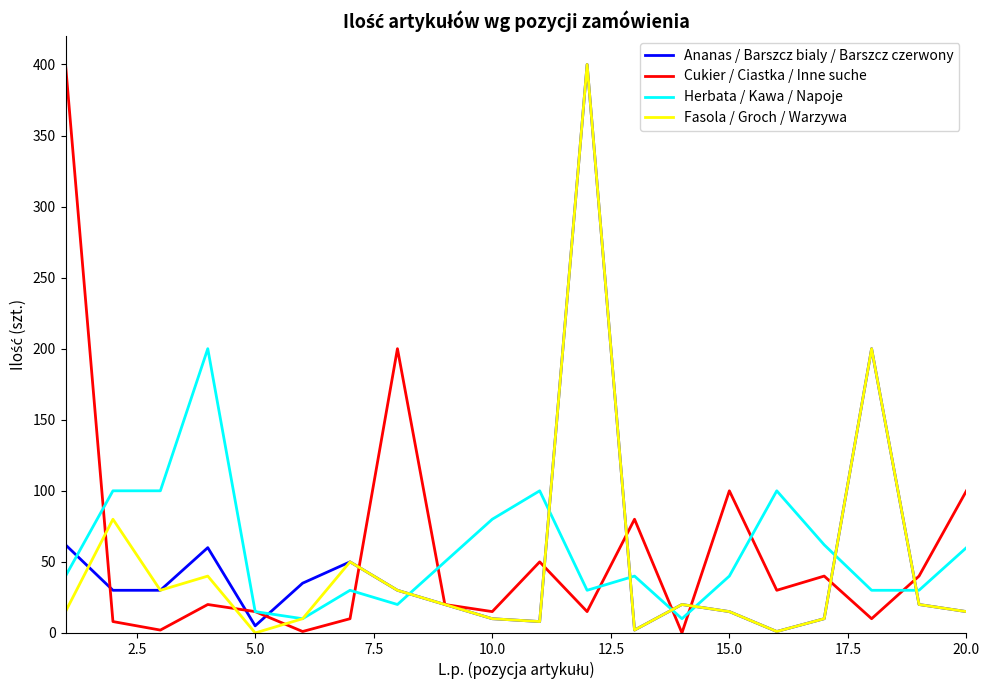

Which series ends up on top after the final intersection of Fasola / Groch / Warzywa and Cukier / Ciastka / Inne suche?

Cukier / Ciastka / Inne suche